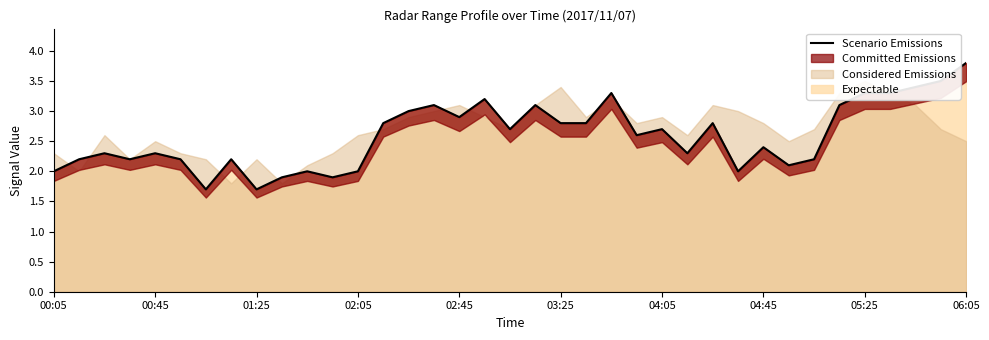

What is the minimum value for Expectable?

1.7